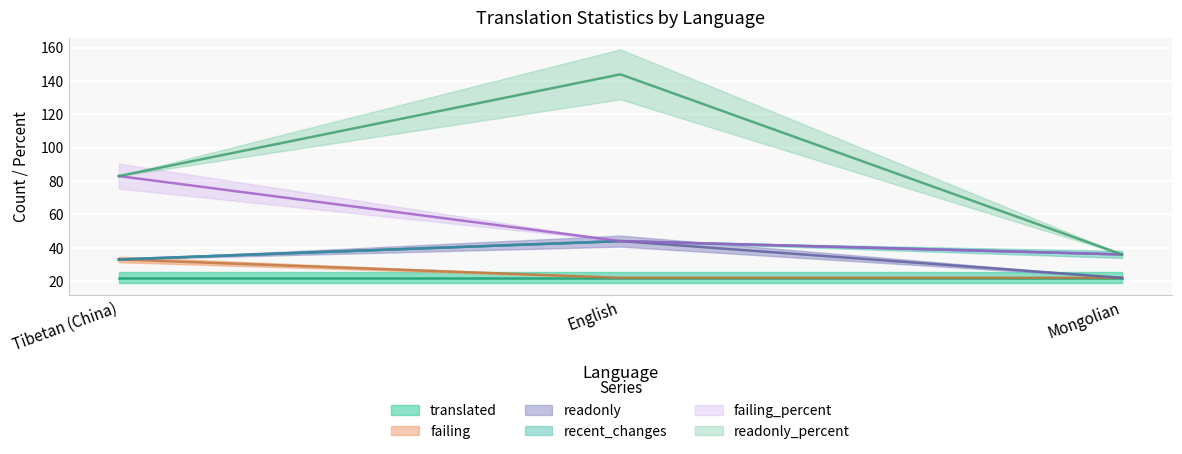

At how many categories does at least one series exceed 99?

1